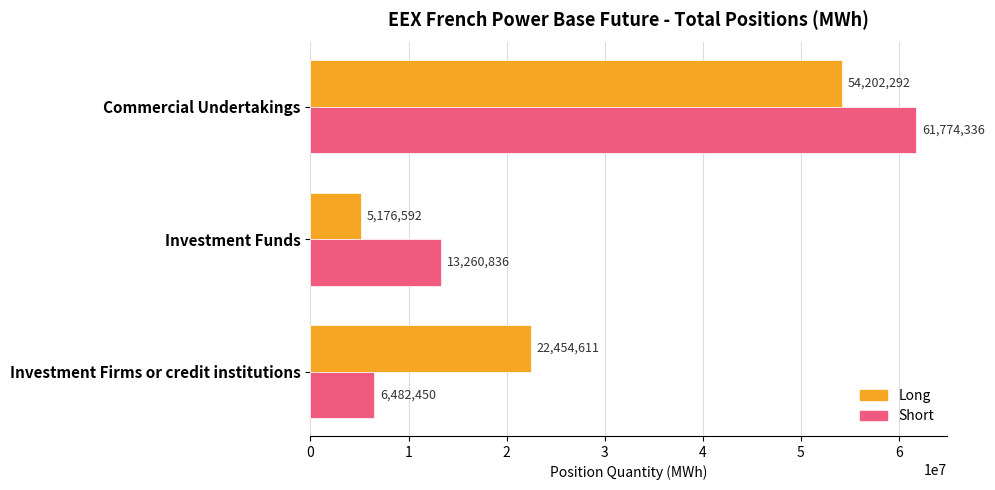

What is the average value of the Short series?

27172541